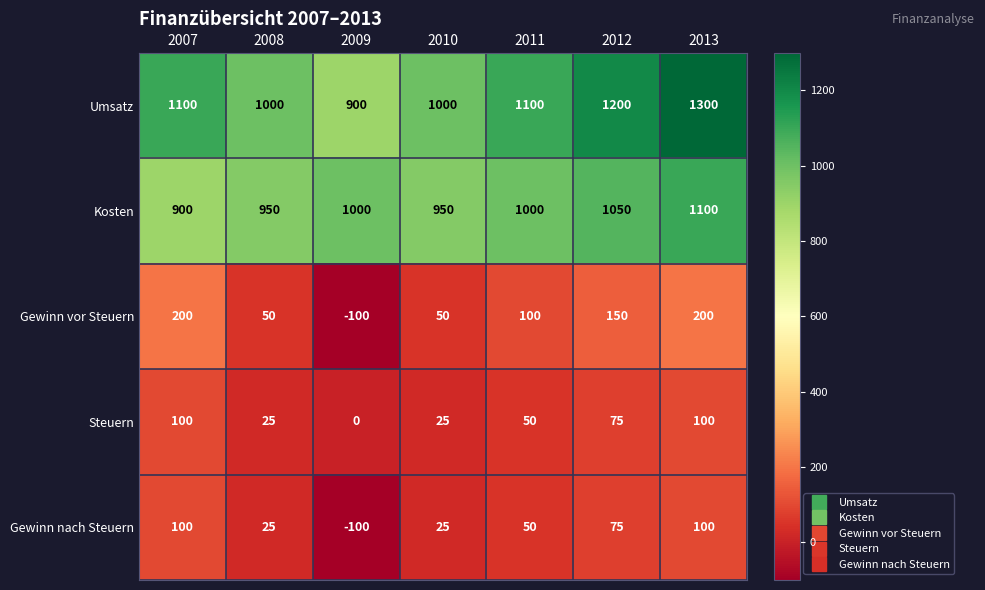

Count the number of data series in this chart.

5